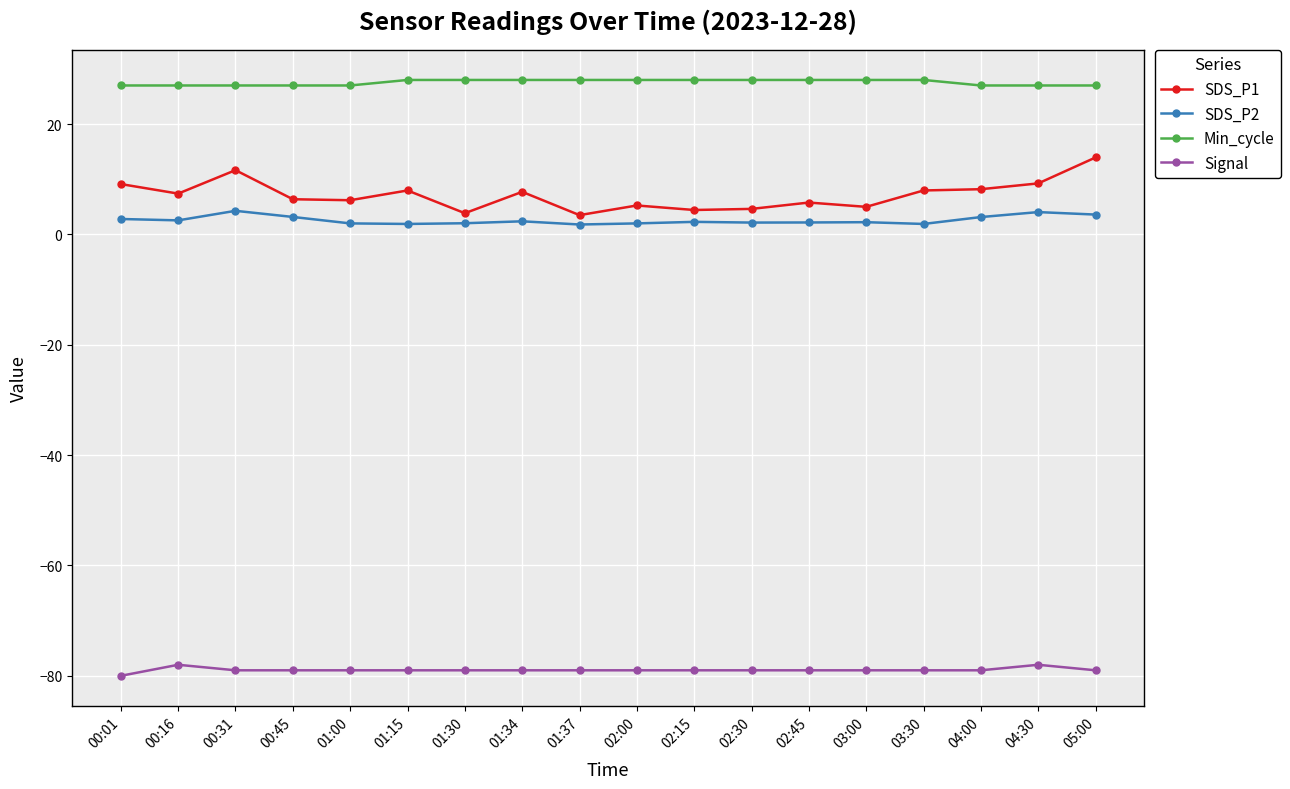

At how many categories does at least one series exceed 22?

18